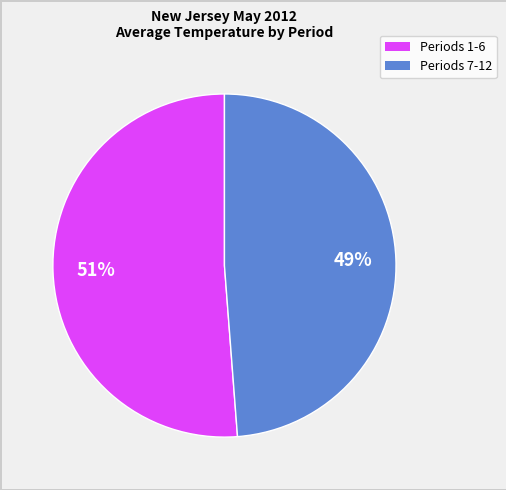

Is there any slice that represents more than half of the pie?

Yes